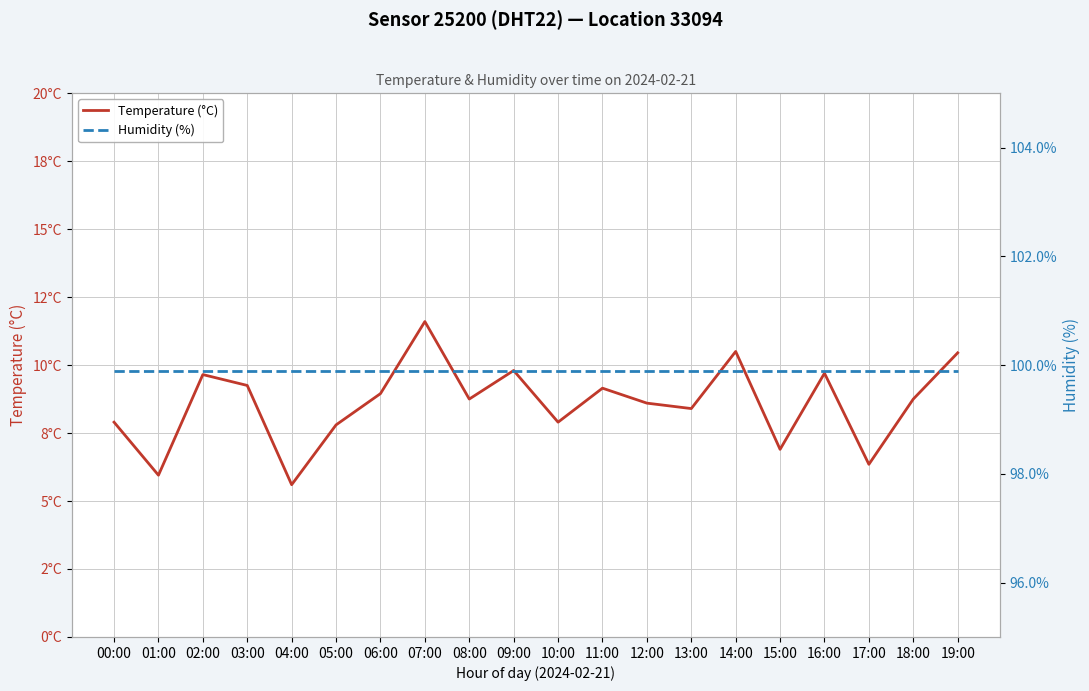

True or false: Temperature (°C) and Humidity (%) intersect in this chart.

False